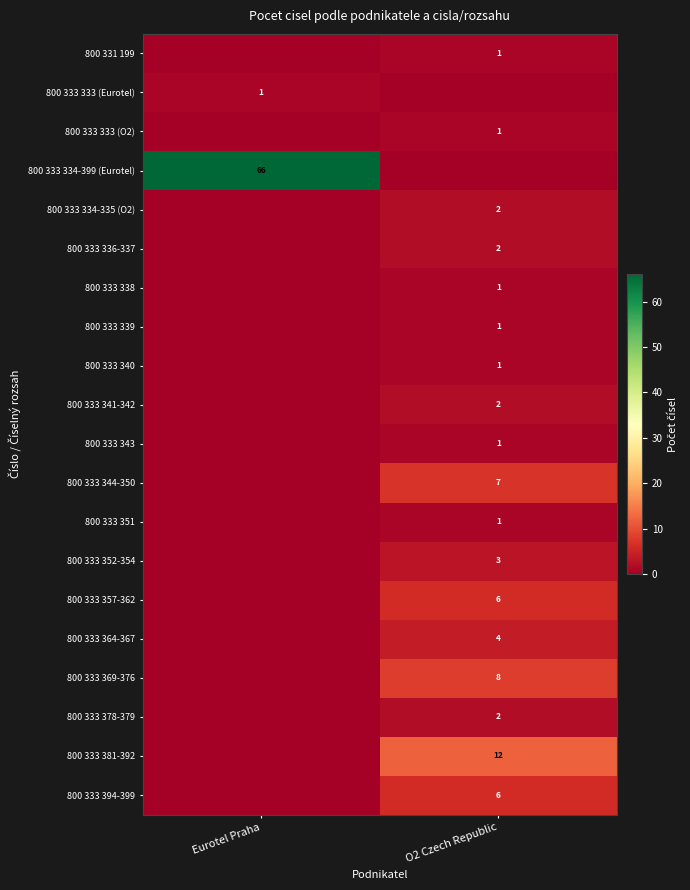

Is it true that 800 331 199 equals 1 at O2 Czech Republic?

True